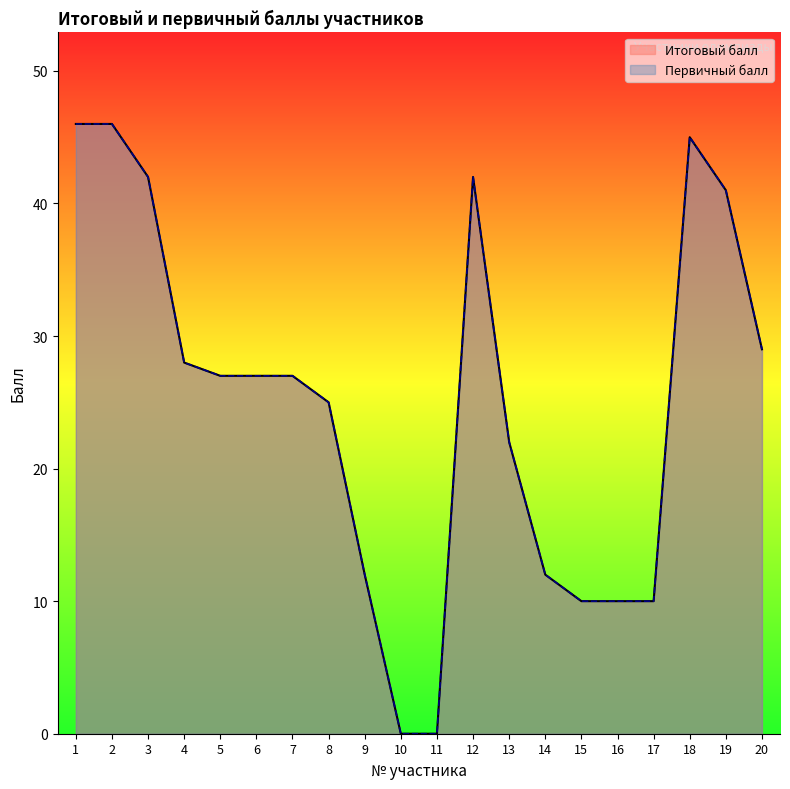

At 6, list the series in order from largest to smallest.

Итоговый балл, Первичный балл